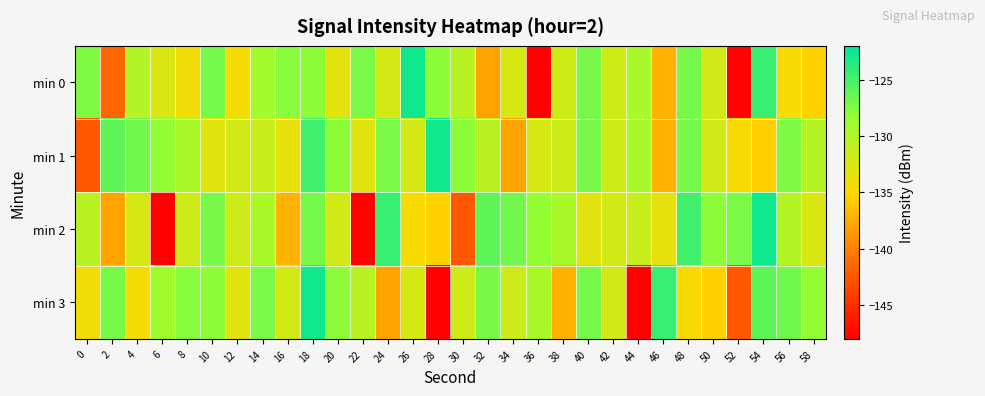

At which category is the sum across all series the highest?

18